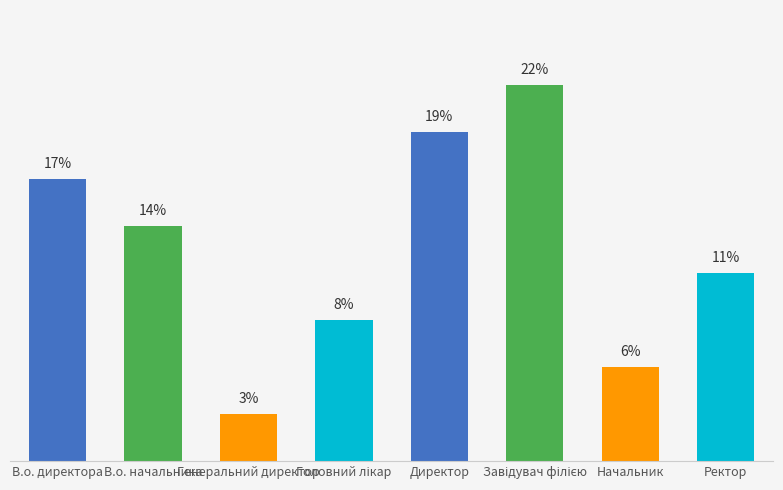

How many values are below 13?

4